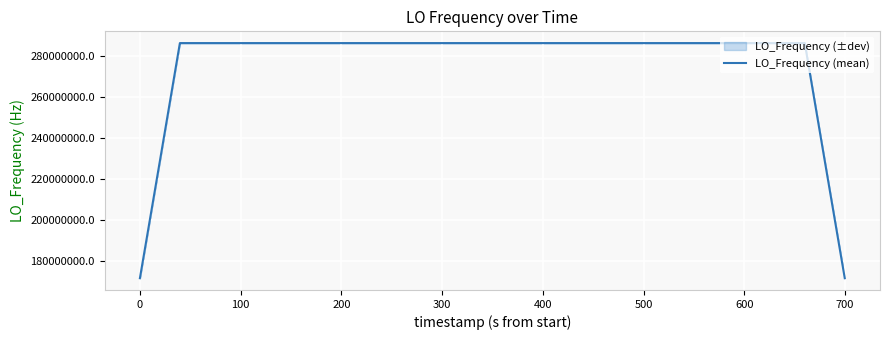

What is the lowest value of the LO_Frequency (mean) series?

171628199.2